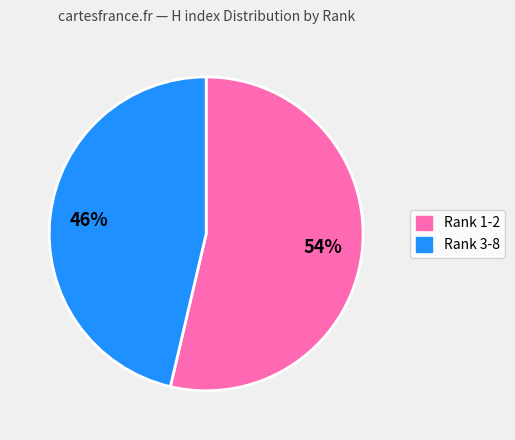

To the nearest percent, what is the average slice percentage?

50%